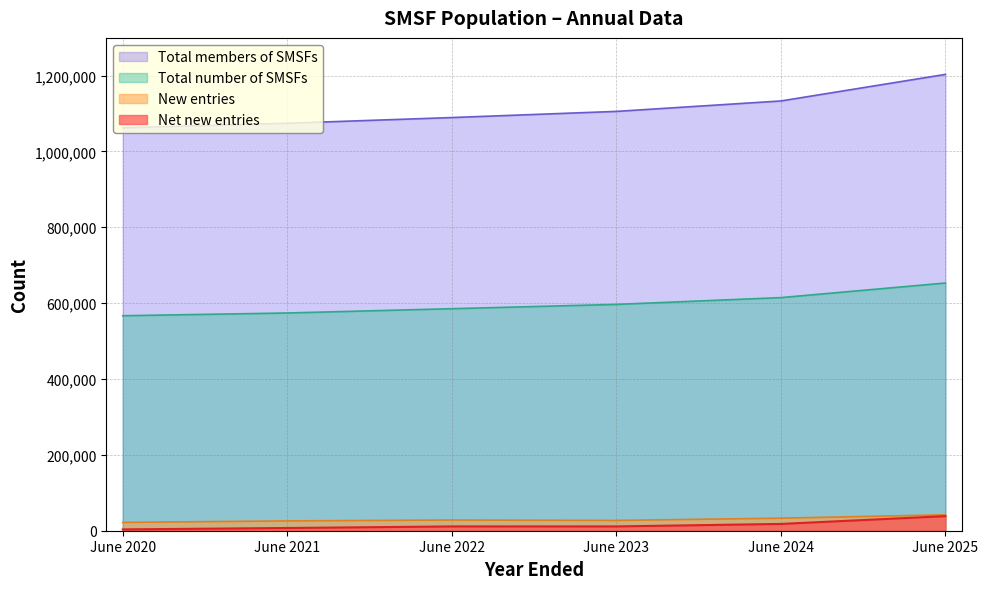

What is the difference between the second highest and minimum values in the New entries series?

11144